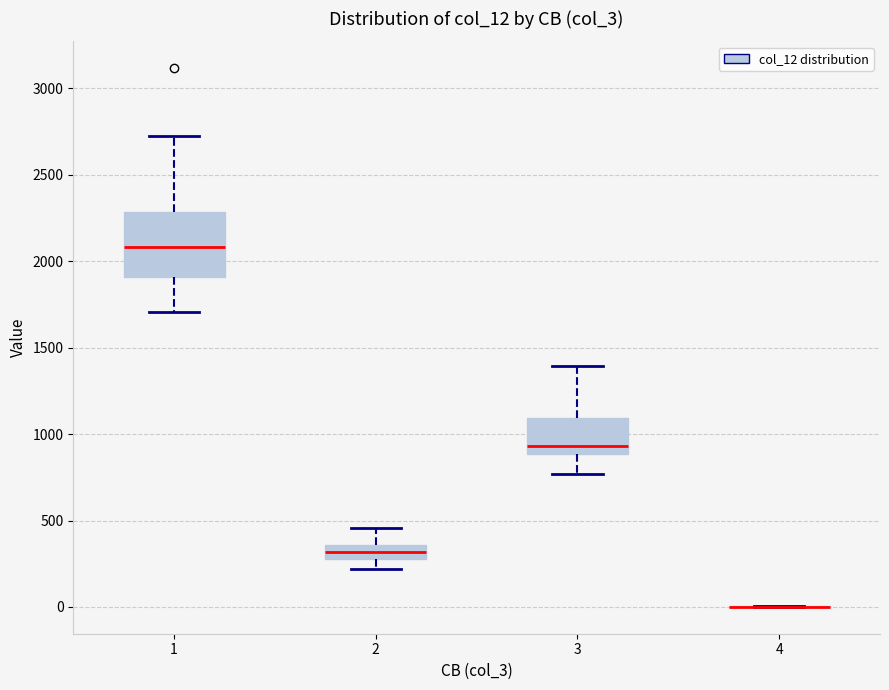

Where is the upper edge of the box at x = 3 on the y-axis? The values are not printed on the chart, so give them approximately, as read against the axis.

1100